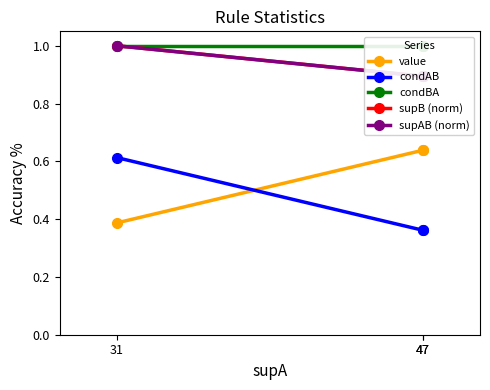

What is the minimum value shown in the chart?

0.4